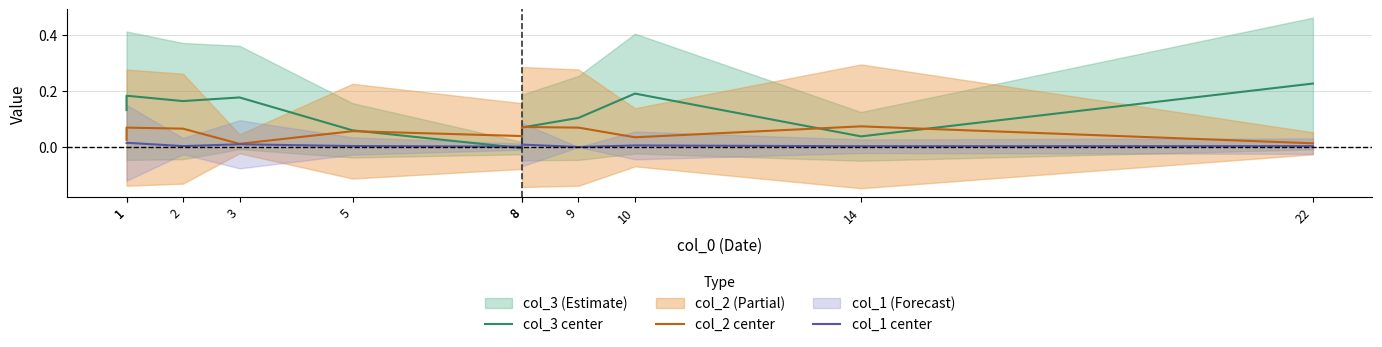

How many positive values does the col_1 center series have?

10